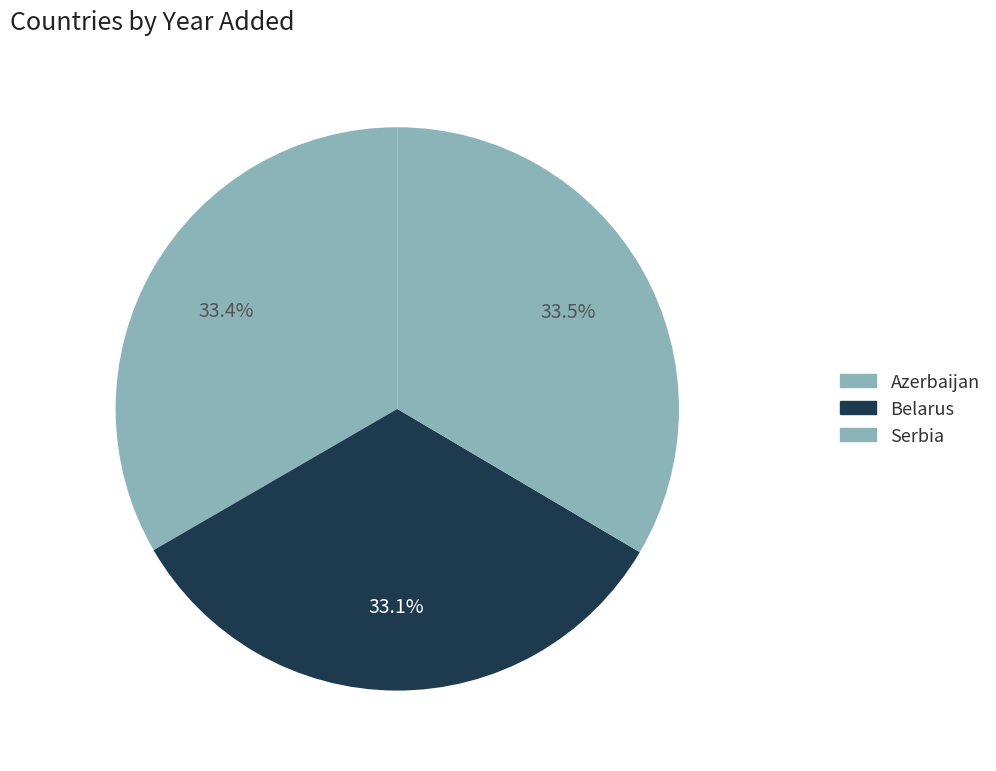

Does Azerbaijan account for over 50% of the chart?

No